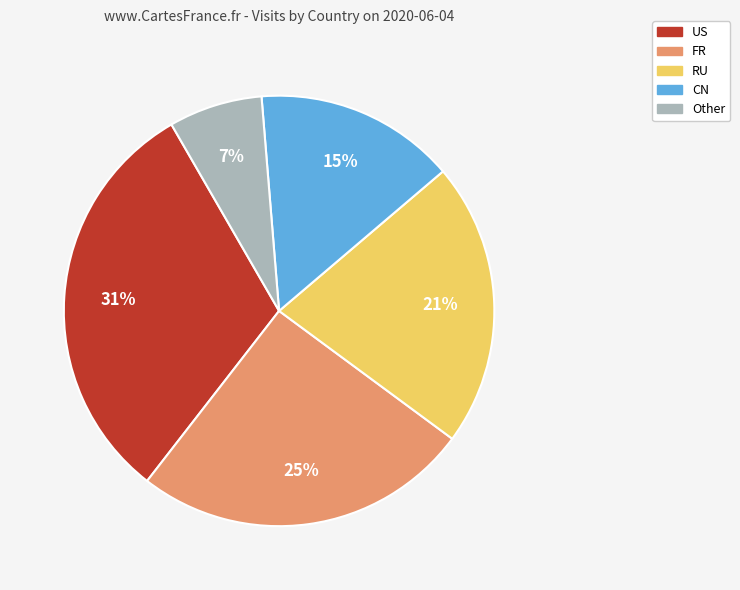

To the nearest percent, what is the difference between the largest and smallest slice percentages?

24%